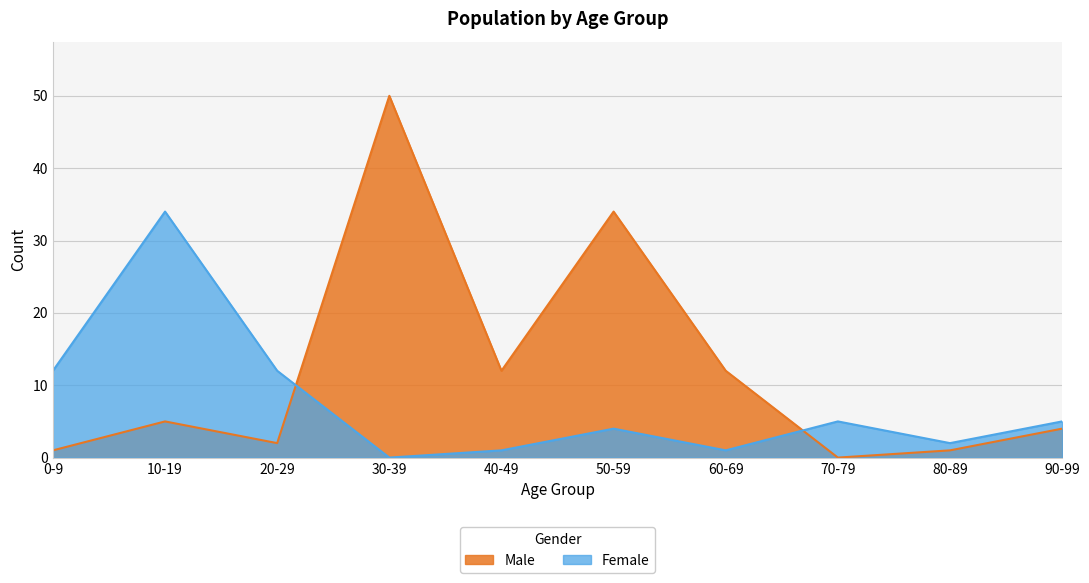

What is the label of the 9th point from the left?

80-89